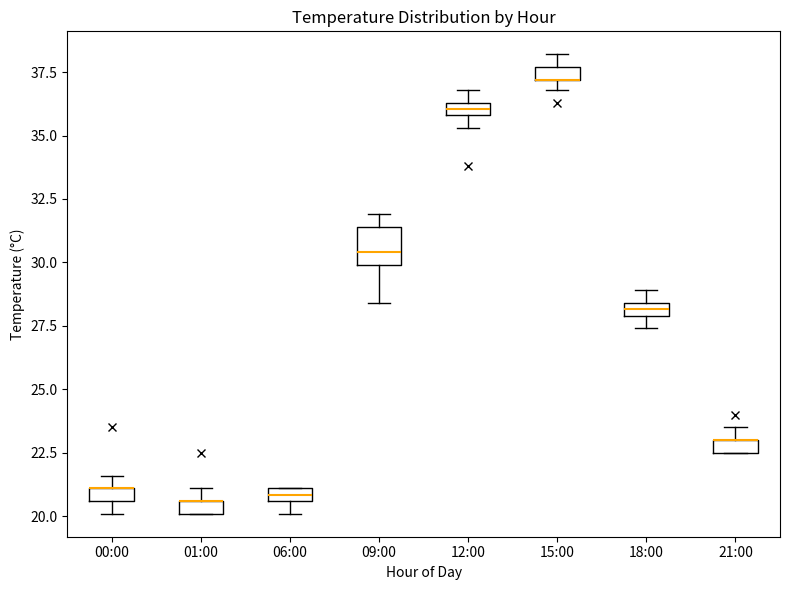

Which box is the tallest, from its lower edge to its upper edge?

09:00